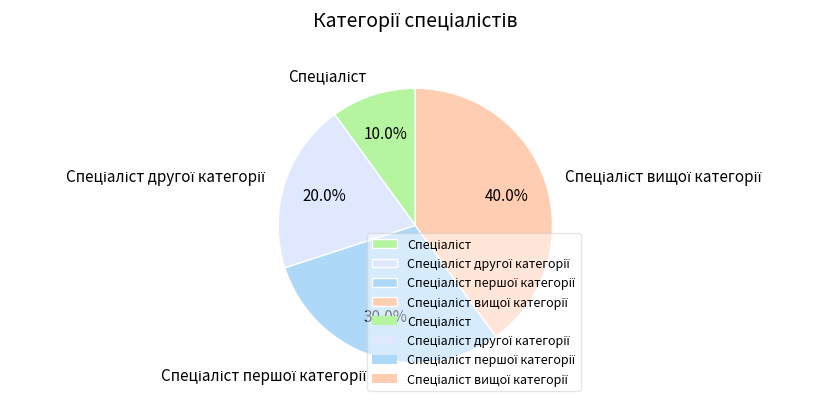

Does any single category account for the majority?

No